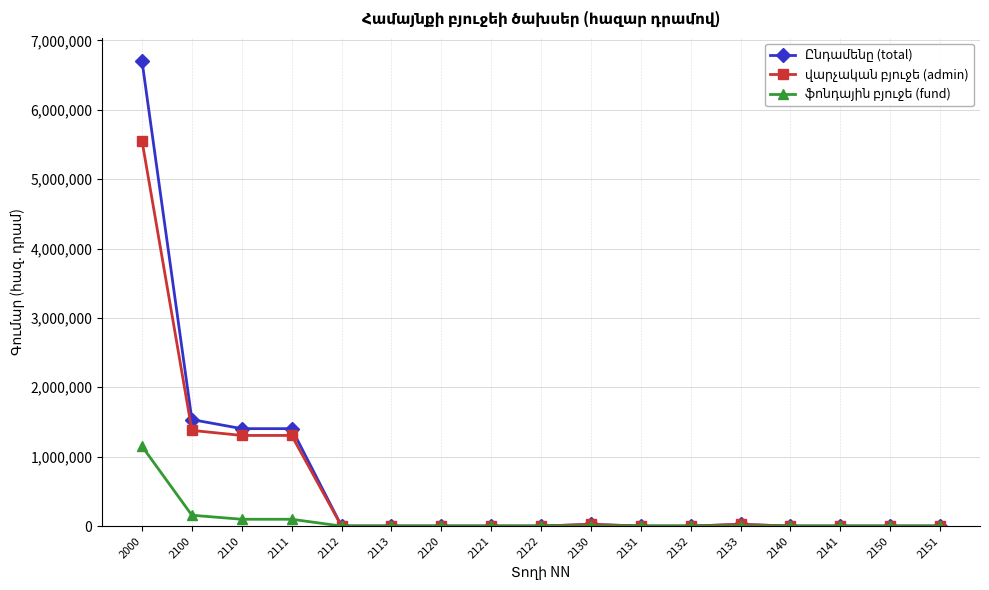

At which category is the sum across all series the highest?

2000